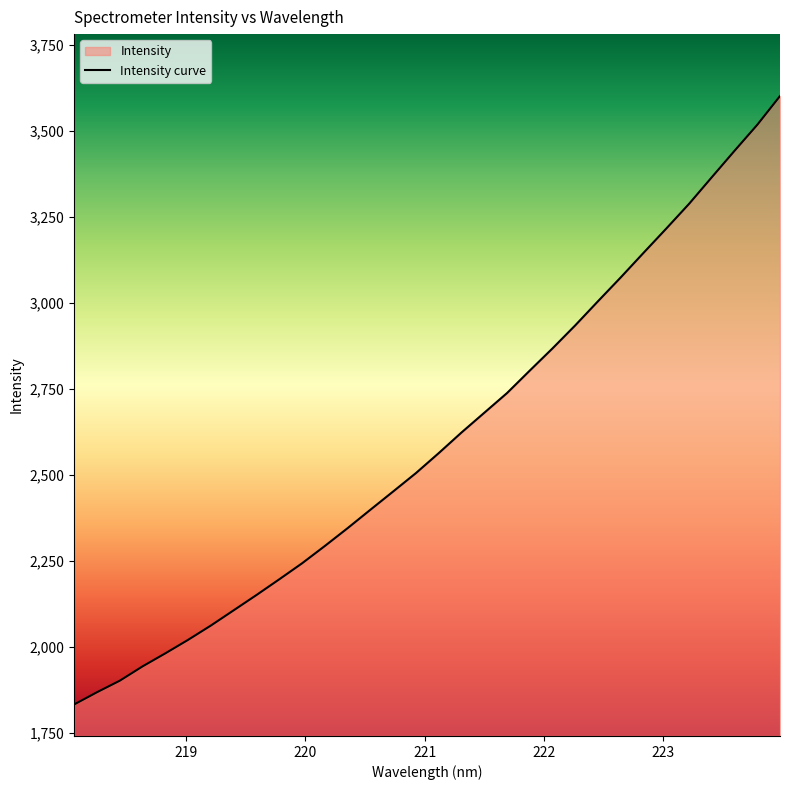

What is the minimum value shown in the chart?

1832.5